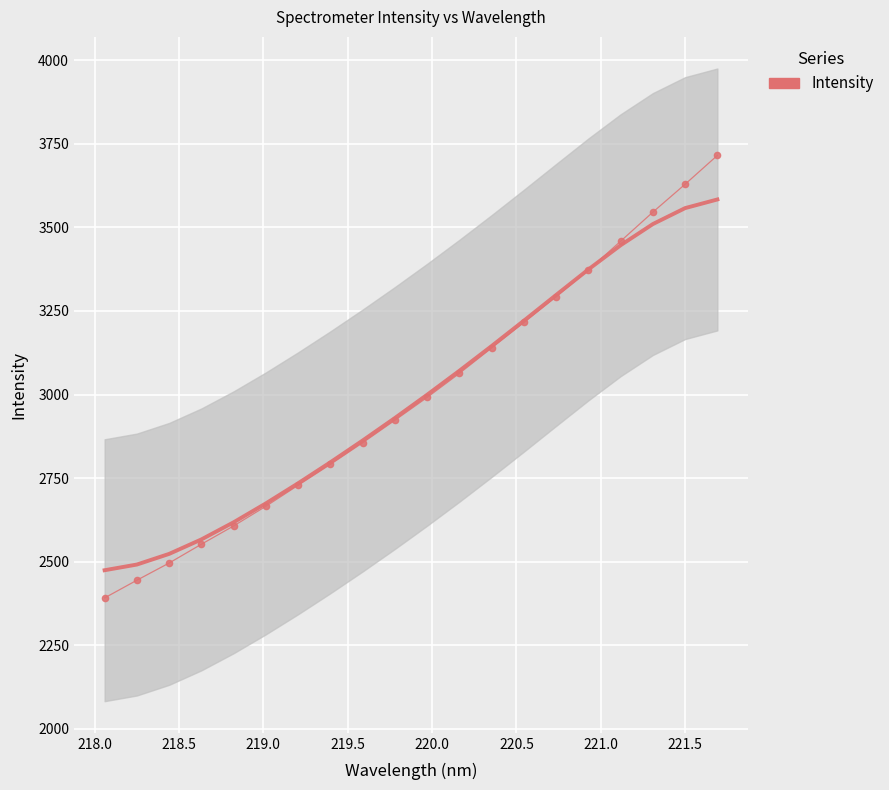

What is the smallest value displayed?

2391.7